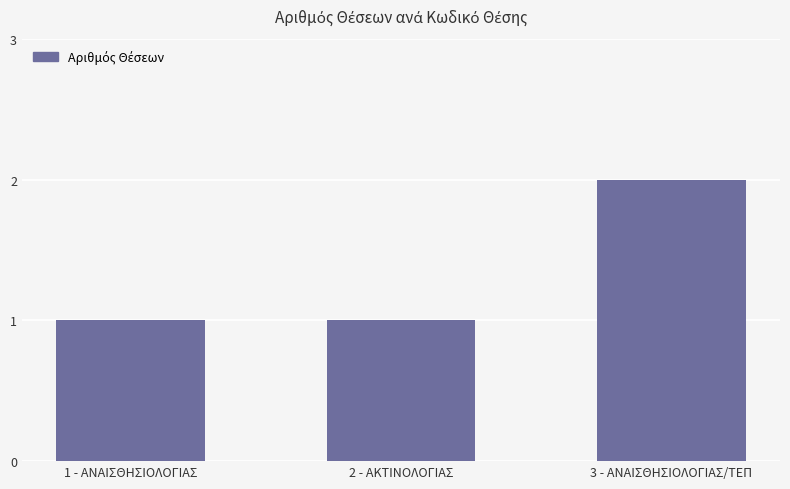

What is the average value?

1